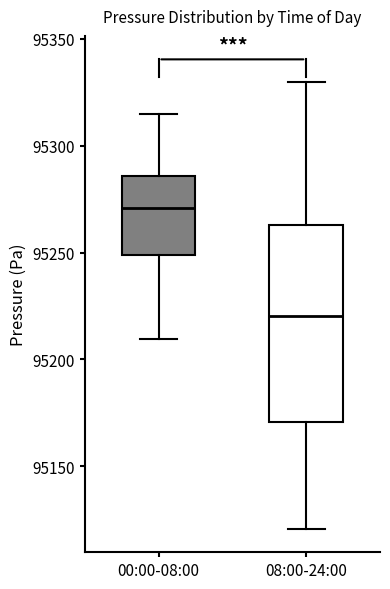

Reading left to right, read every box against the y-axis: the position of its median line, the range the box covers, and the ends of its whiskers. The values are not printed on the chart, so give them approximately, as read against the axis.

00:00-08:00: median 95270, box 95250 to 95285, whiskers 95210 to 95315
08:00-24:00: median 95220, box 95170 to 95265, whiskers 95120 to 95330